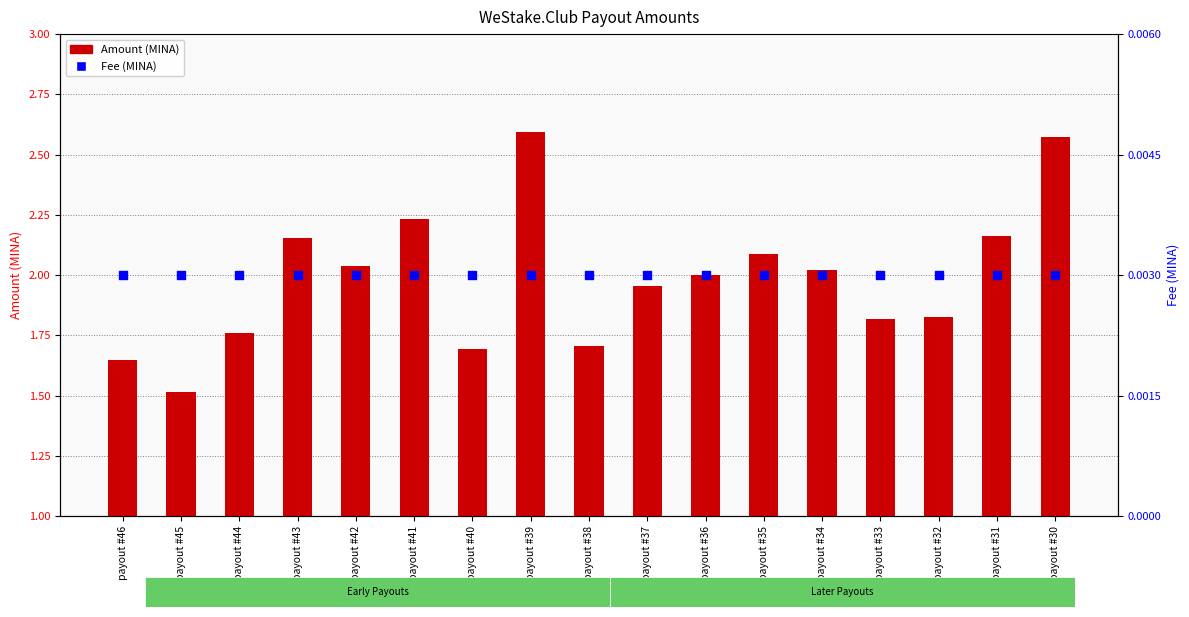

At which category is the sum across all series the highest?

payout #39